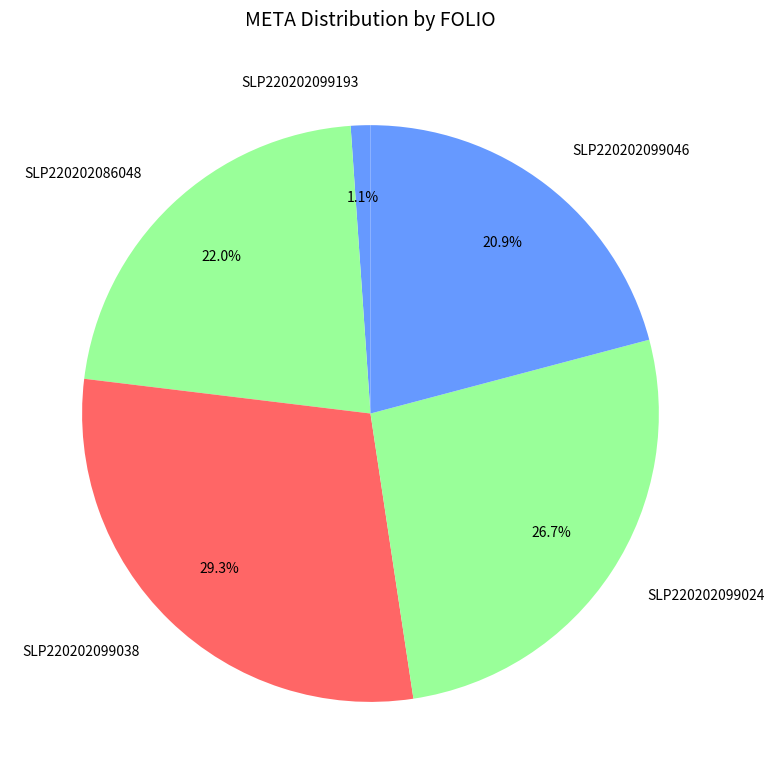

What portion of the pie excludes SLP220202099046?

79.1%